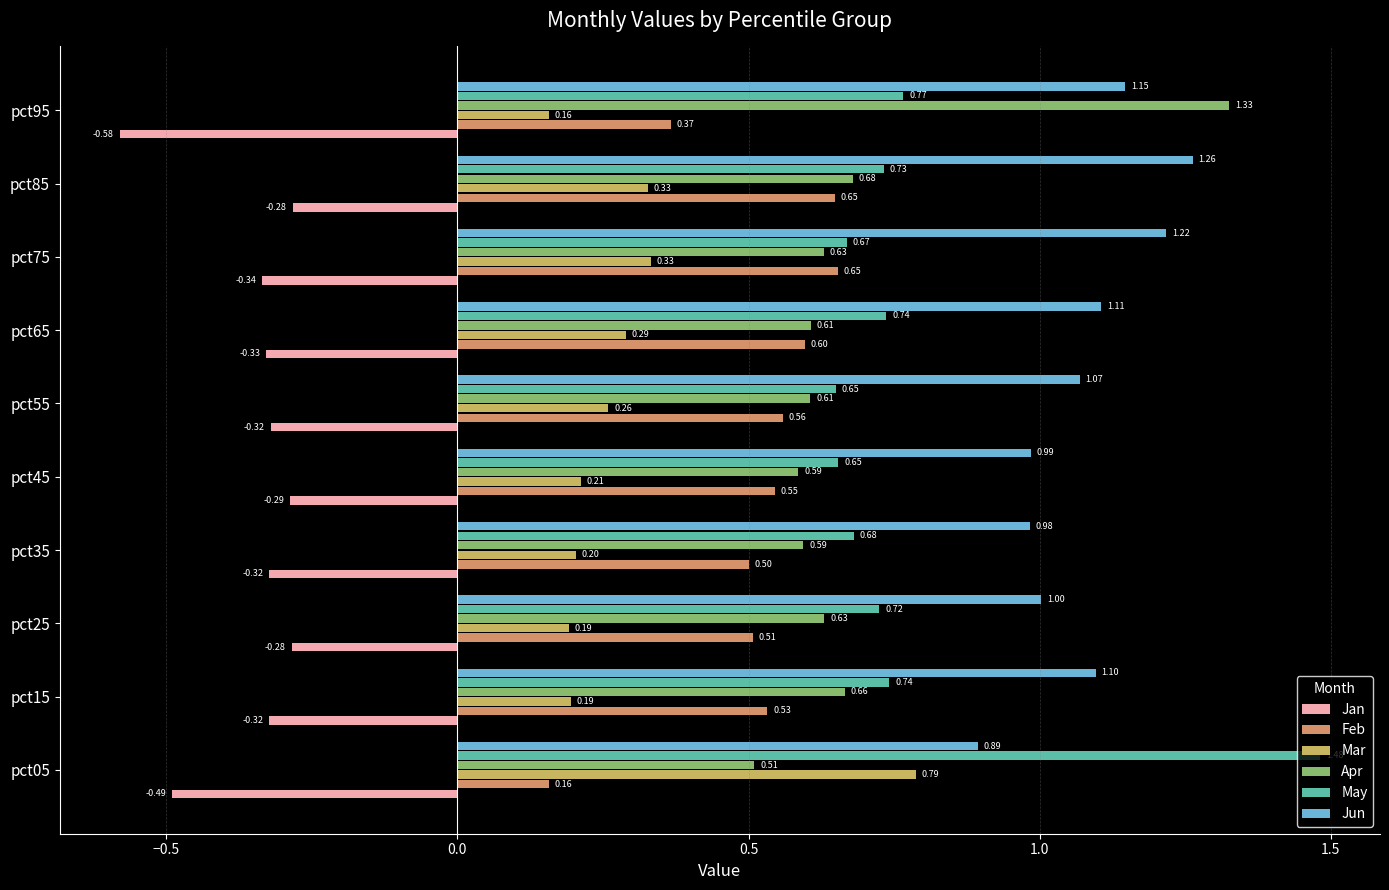

Count the number of data series in this chart.

6